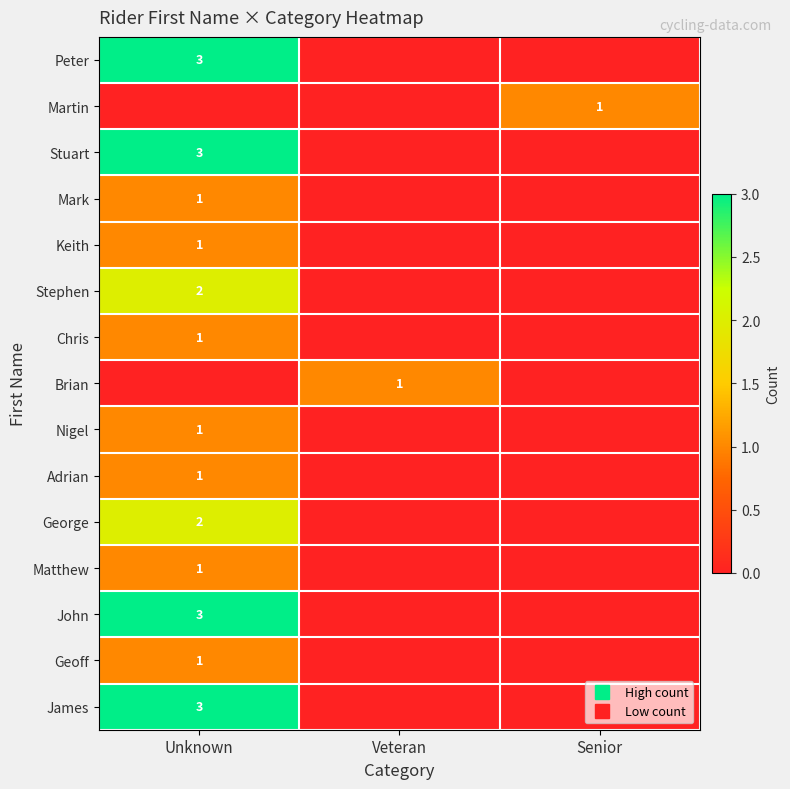

What is the greatest value displayed?

3